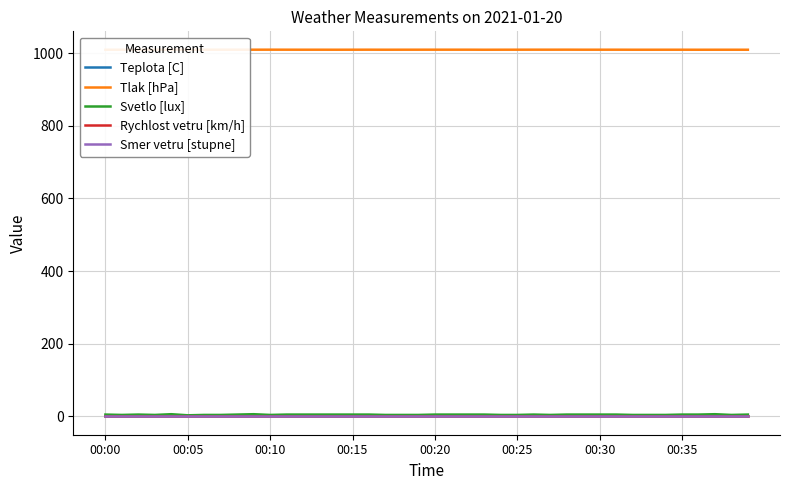

What is the difference between the Tlak [hPa] values at 36 and 11?

0.1